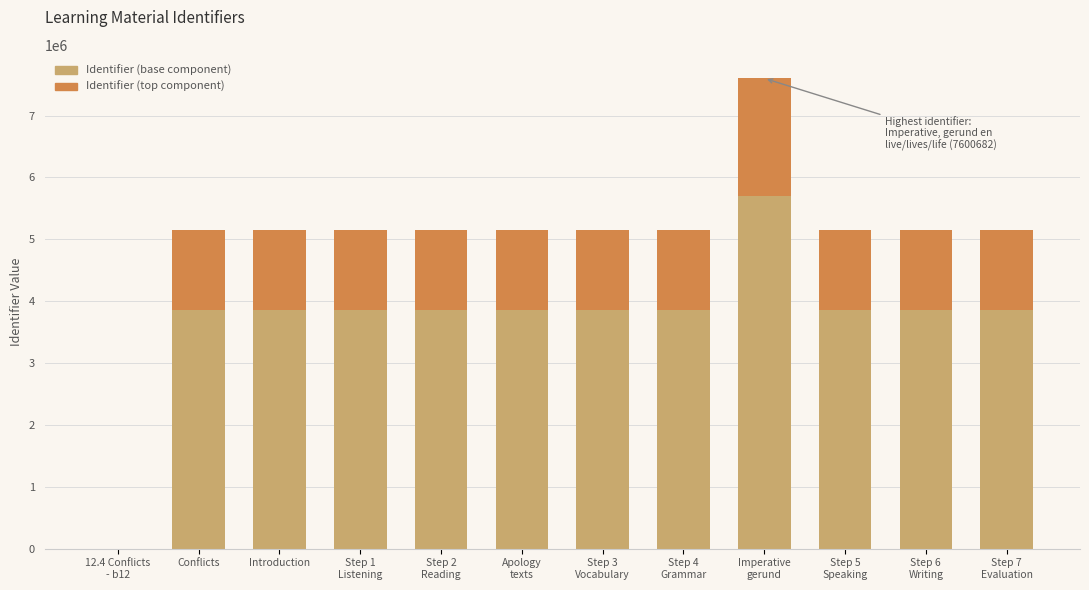

What is the maximum value for Identifier (base component)?

5700511.5